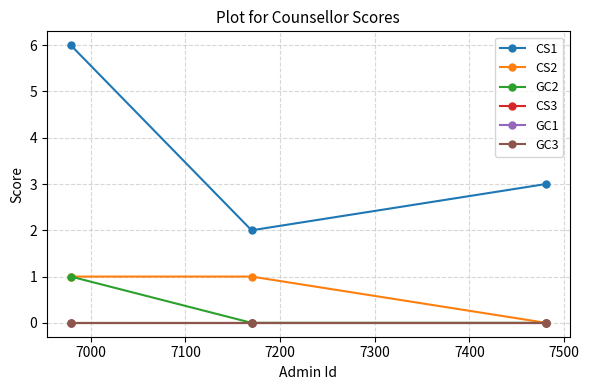

Is this an area chart (filled region under the line)?

No